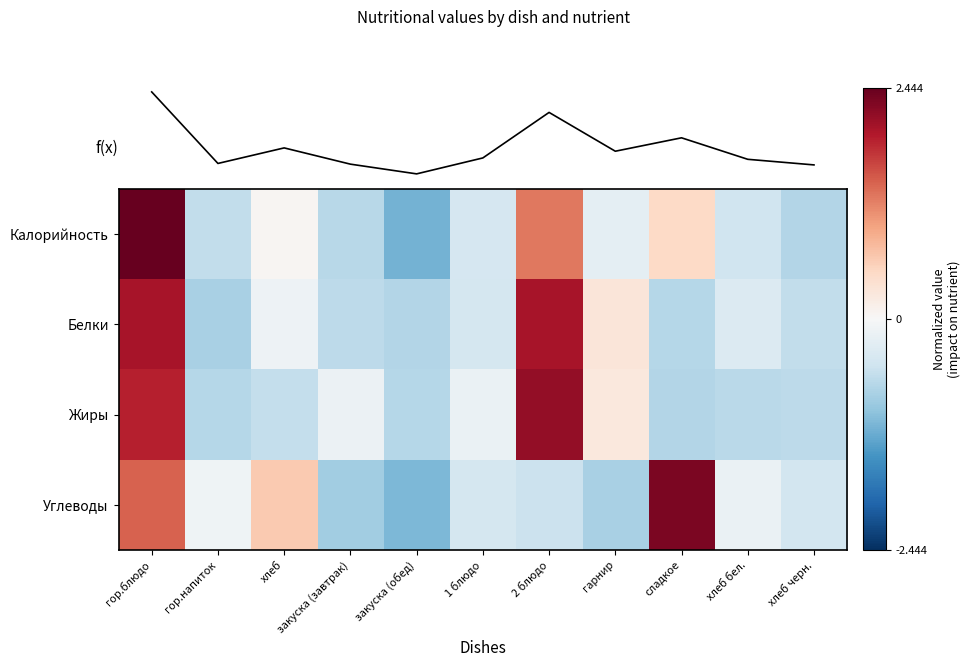

The value of Калорийность at хлеб бел. is -0.5. True or false?

True